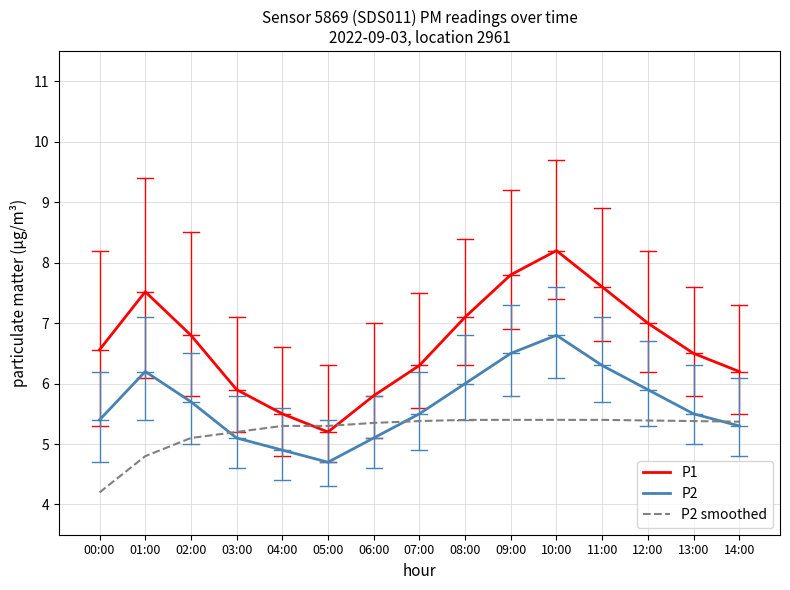

Read the P2 value at 01:00.

6.2